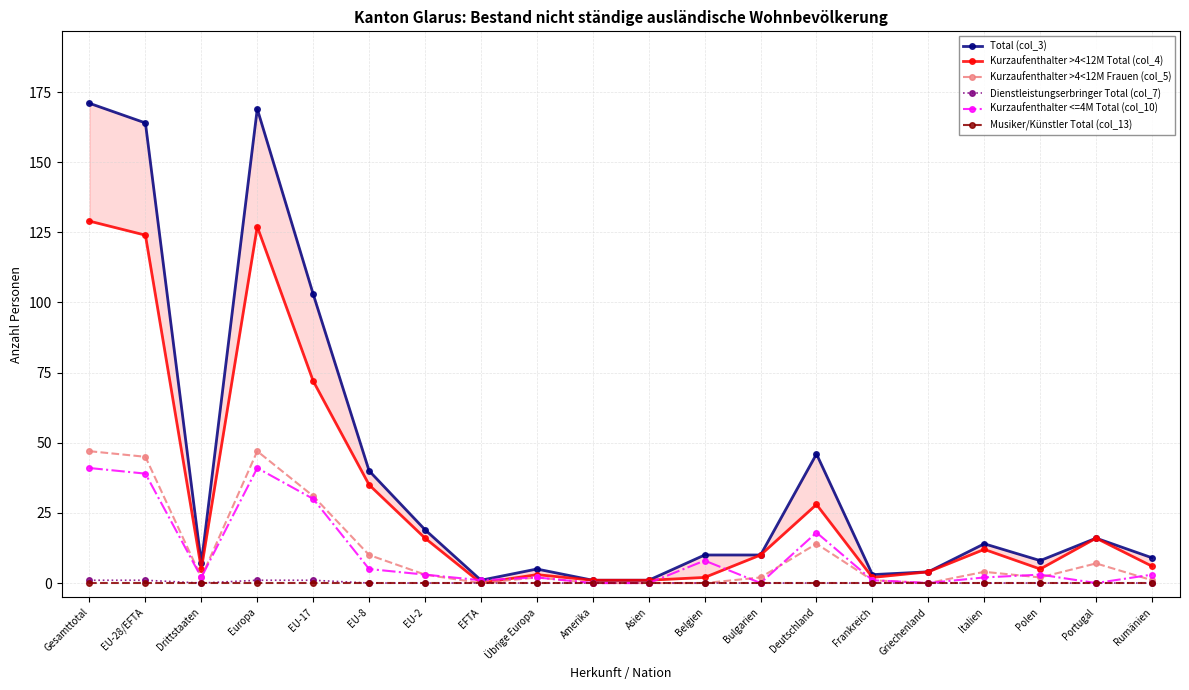

Where is Musiker/Künstler Total (col_13) nearest to the value 0?

Gesamttotal